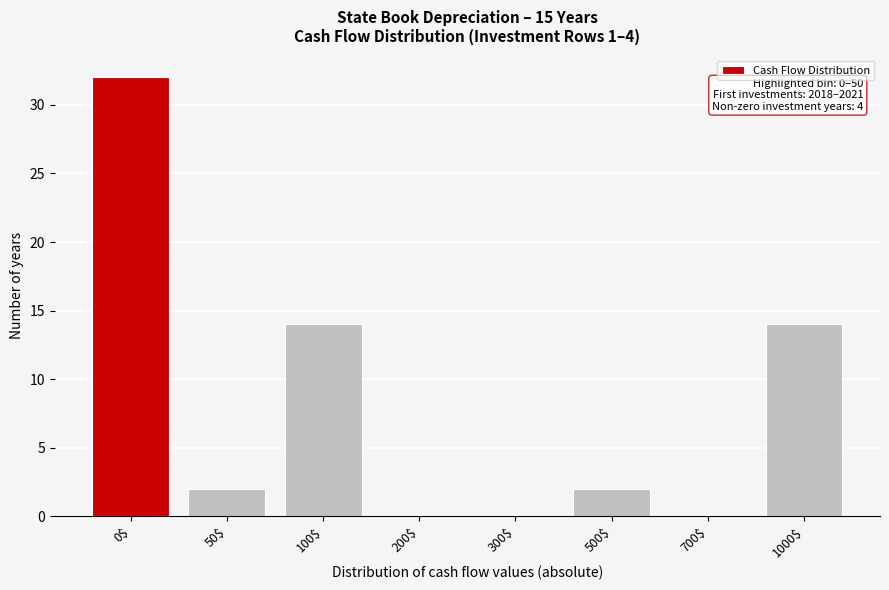

The chart shows a value of 14 at 100$. True or false?

True